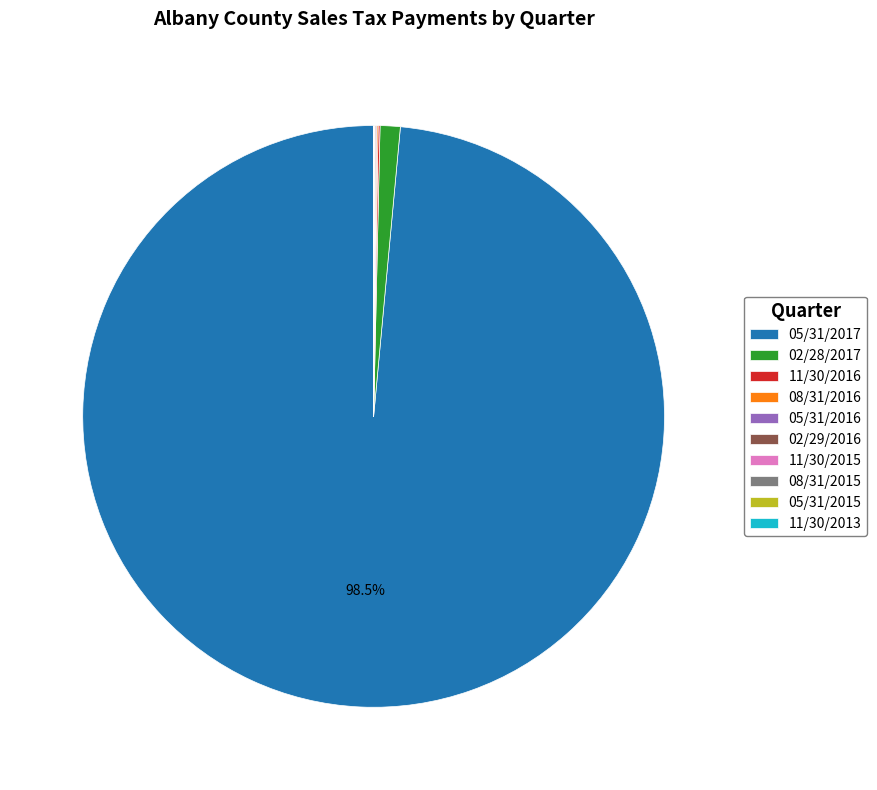

How much of the chart is everything except 05/31/2017?

1.5%